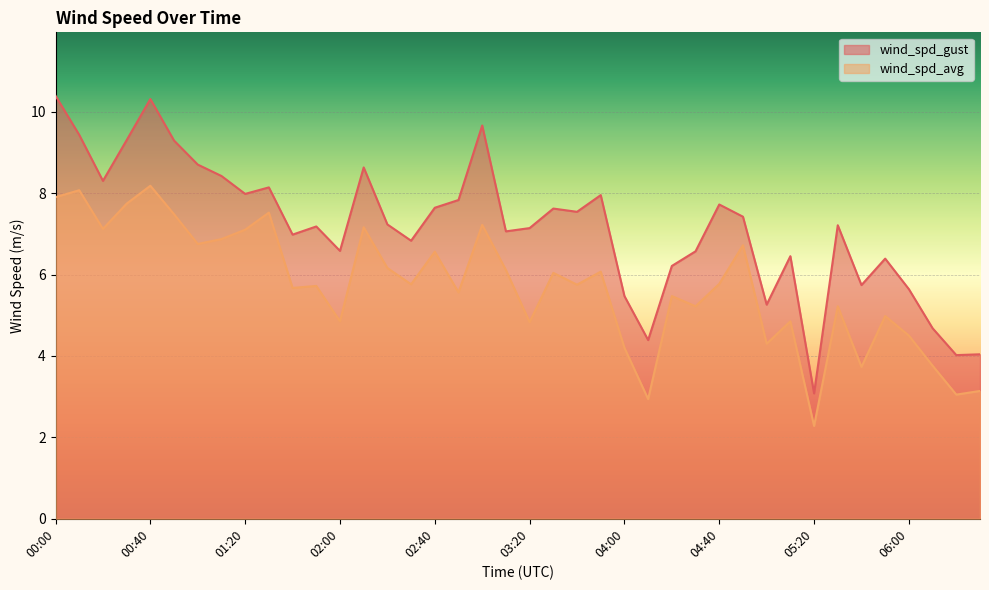

The value of wind_spd_avg at 02:50 is 5.6. True or false?

True